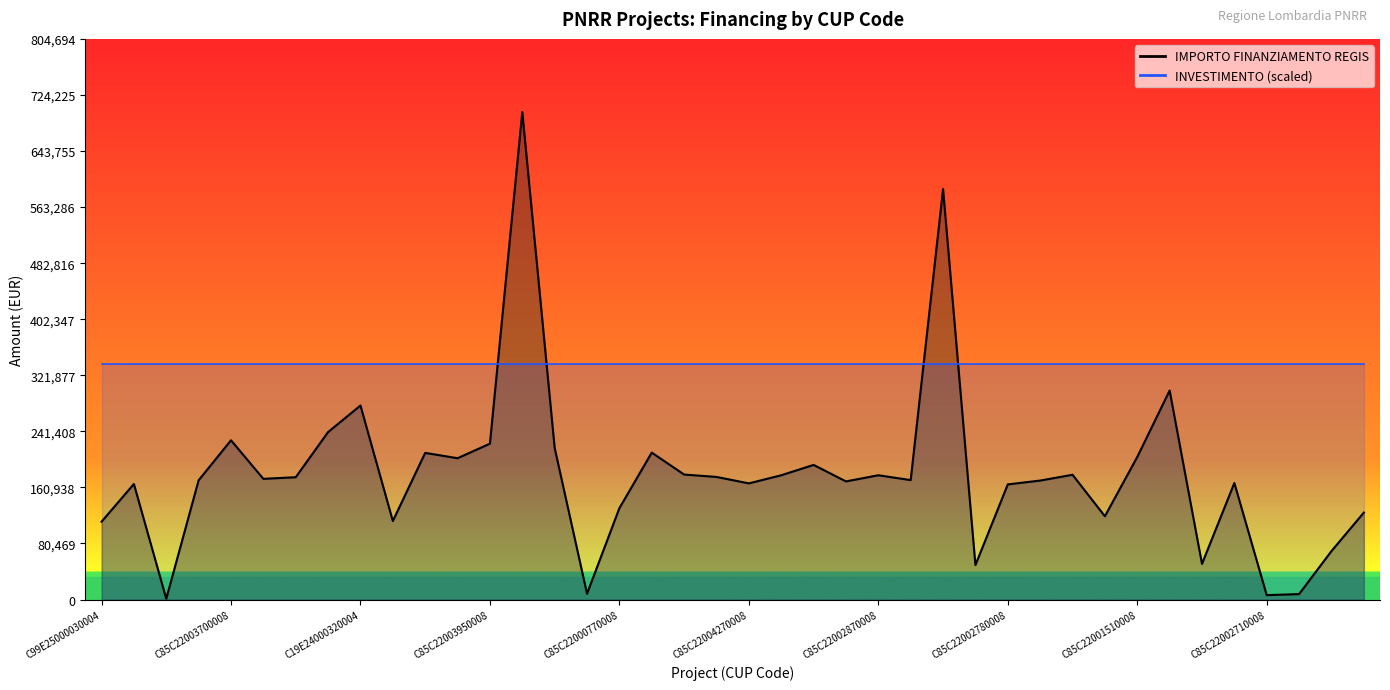

How many points are higher than both their immediate neighbors (excluding endpoints)?

12